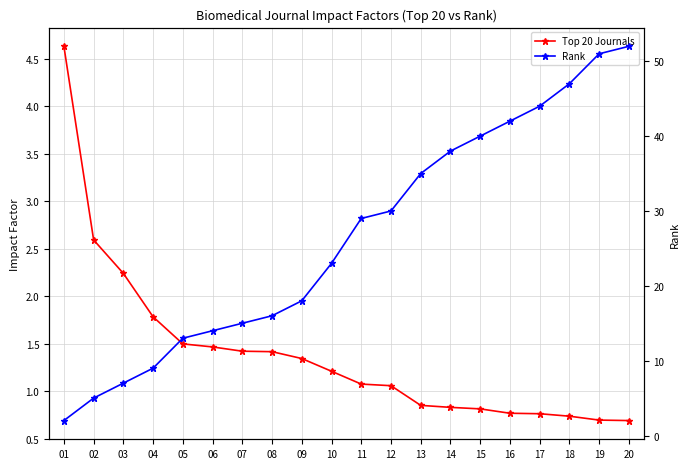

What is the value of the Top 20 Journals point at the 11th from the left?

1.1